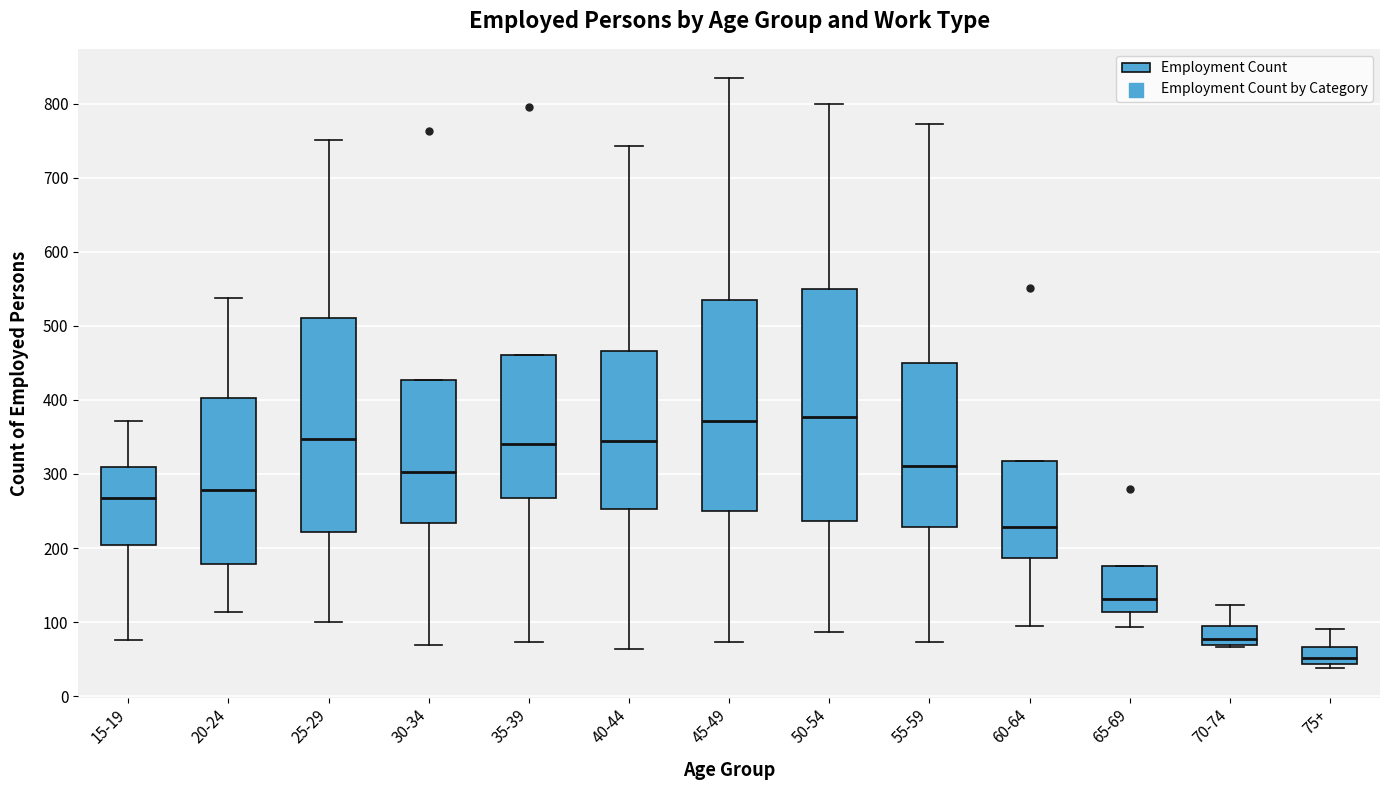

Reading left to right, read every box against the y-axis: the position of its median line, the range the box covers, and the ends of its whiskers. The values are not printed on the chart, so give them approximately, as read against the axis.

15-19: median 270, box 200 to 310, whiskers 80 to 370
20-24: median 280, box 180 to 400, whiskers 110 to 540
25-29: median 350, box 220 to 510, whiskers 100 to 750
30-34: median 300, box 230 to 430, whiskers 70 to 430
35-39: median 340, box 270 to 460, whiskers 70 to 460
40-44: median 350, box 250 to 470, whiskers 60 to 740
45-49: median 370, box 250 to 530, whiskers 70 to 830
50-54: median 380, box 240 to 550, whiskers 90 to 800
55-59: median 310, box 230 to 450, whiskers 70 to 770
60-64: median 230, box 190 to 320, whiskers 100 to 320
65-69: median 130, box 110 to 180, whiskers 90 to 180
70-74: median 80, box 70 to 90, whiskers 70 to 120
75+: median 50, box 40 to 70, whiskers 40 (just below the box's lower edge) to 90